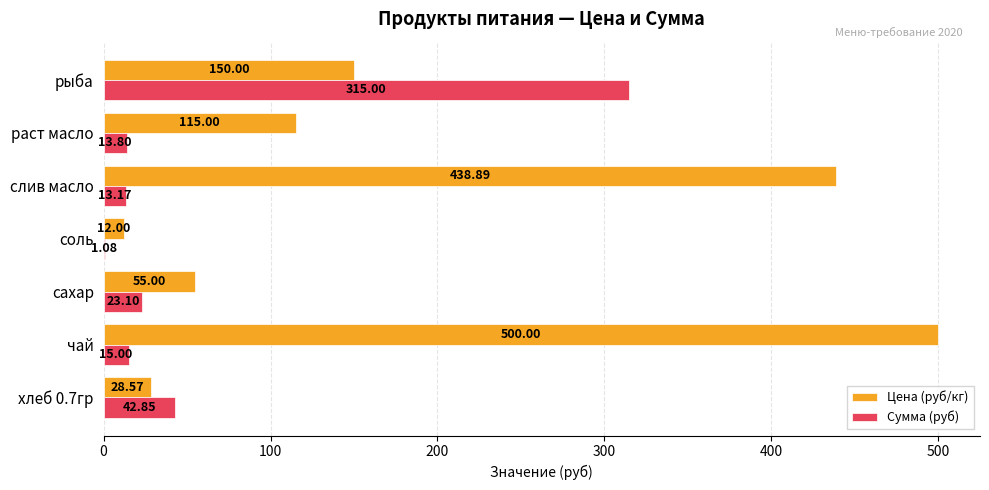

What is the sum of all Цена (руб/кг) values?

1299.5